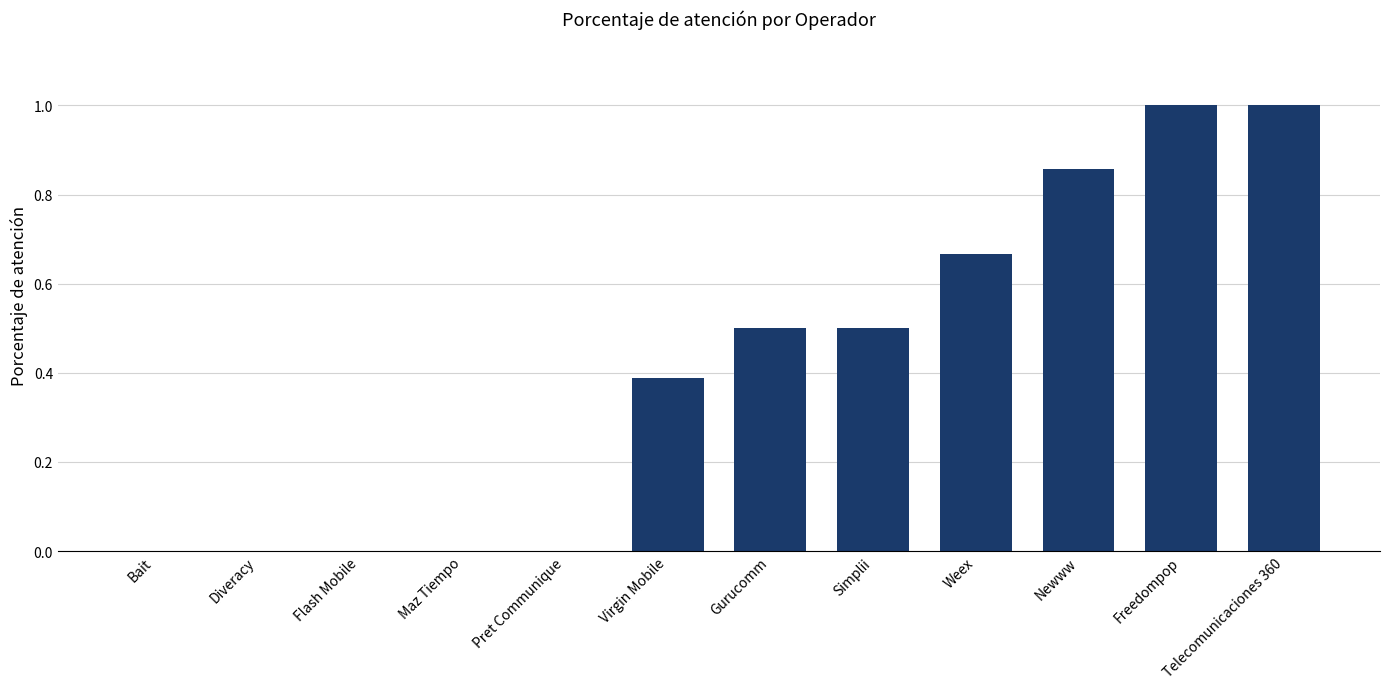

Between Flash Mobile and Weex, which is larger?

Weex